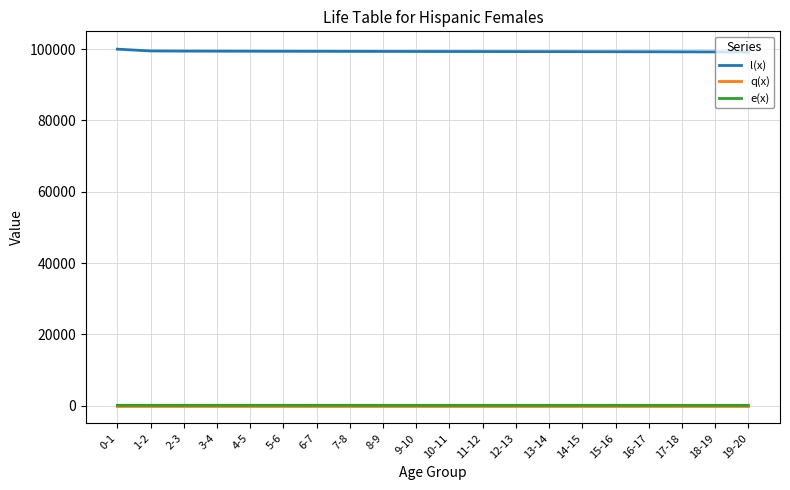

Which series has the largest total across all categories?

l(x)